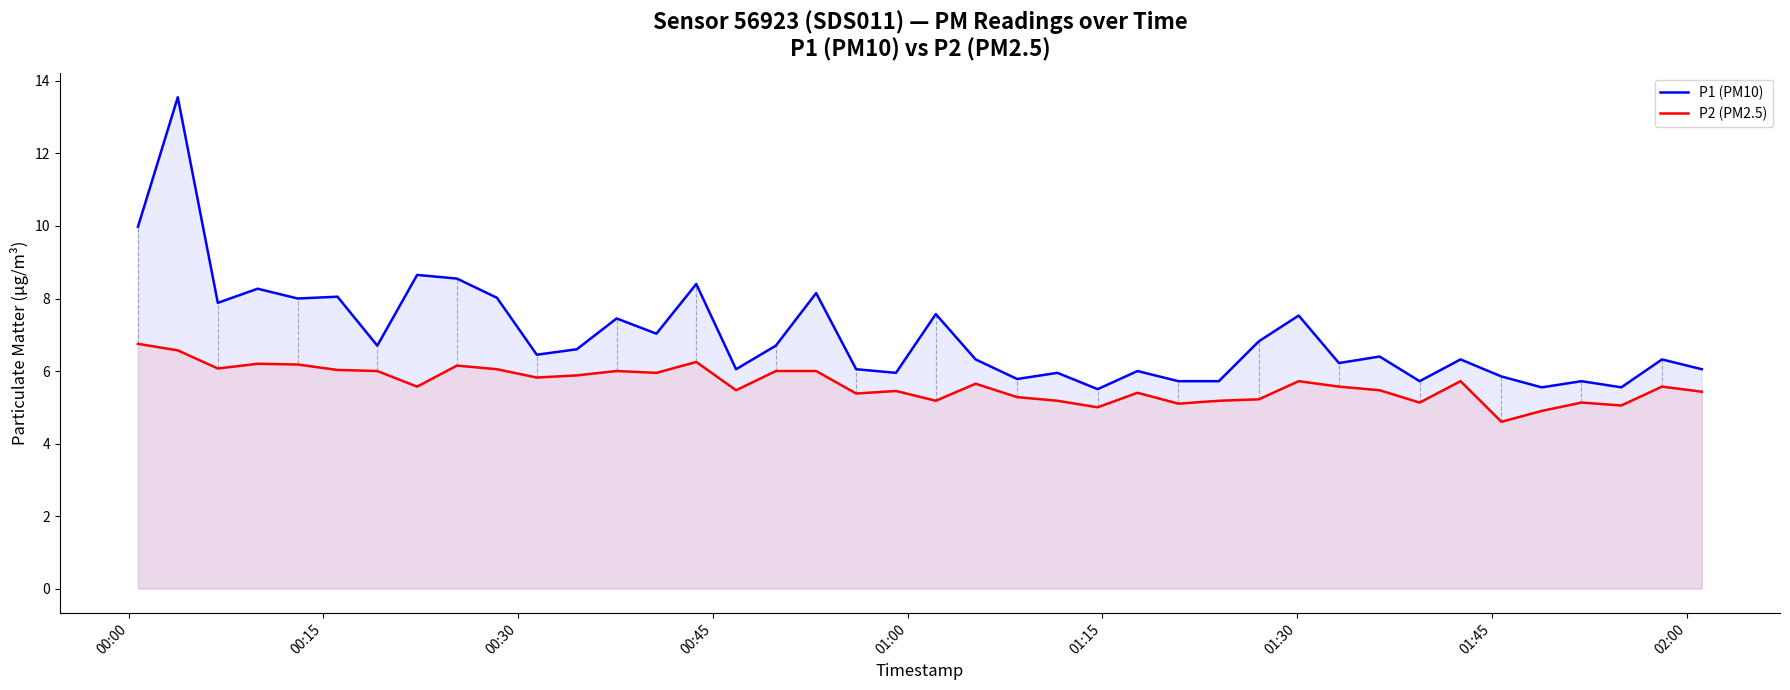

True or false: P2 (PM2.5) and P1 (PM10) intersect in this chart.

False